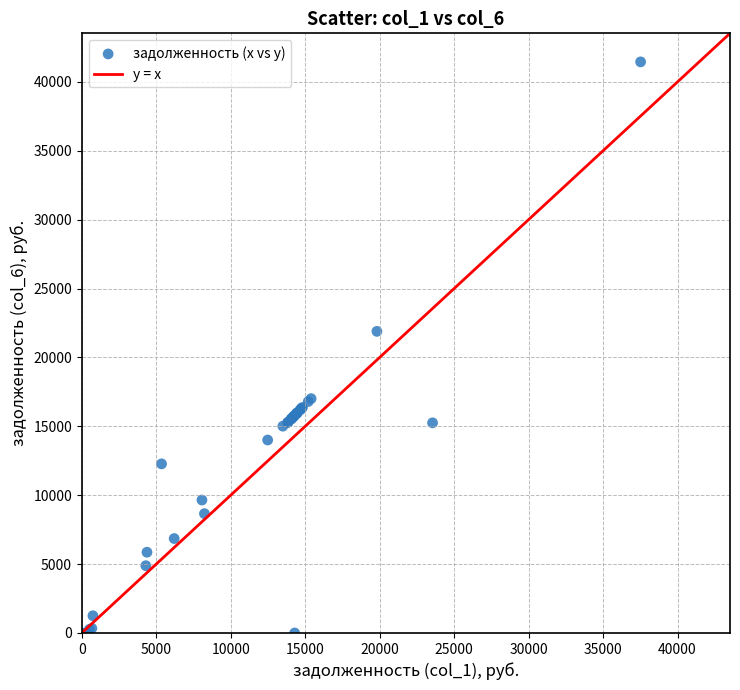

What Y value in the scatter plot is closest to 20724?

21890.5